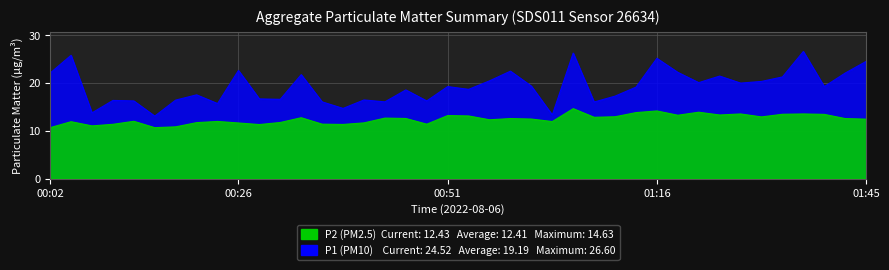

What are all the series names shown in the legend?

P1, P2